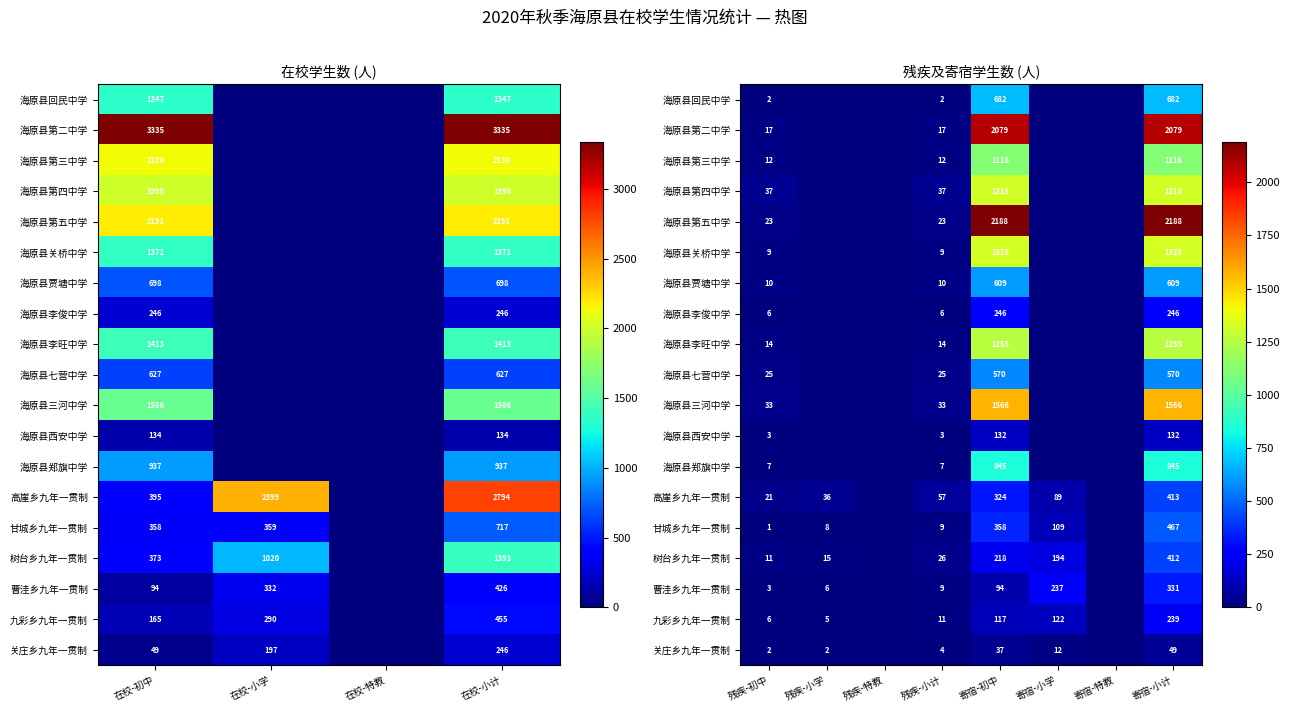

At how many categories does at least one series exceed 870?

2